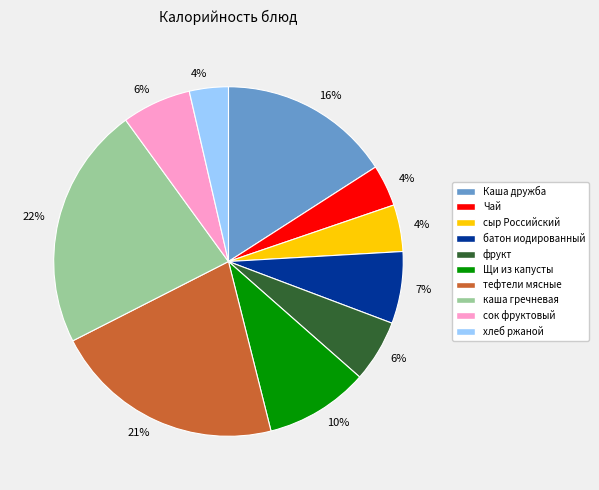

What is the largest slice in the pie chart?

каша гречневая